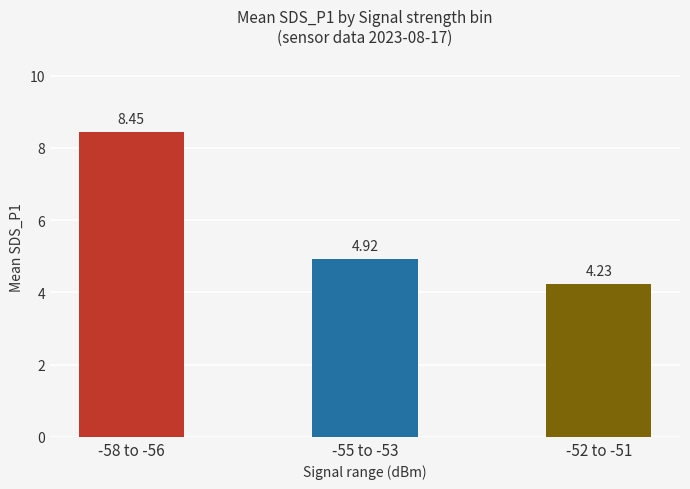

Which label corresponds to the smallest value in the chart?

-52 to -51